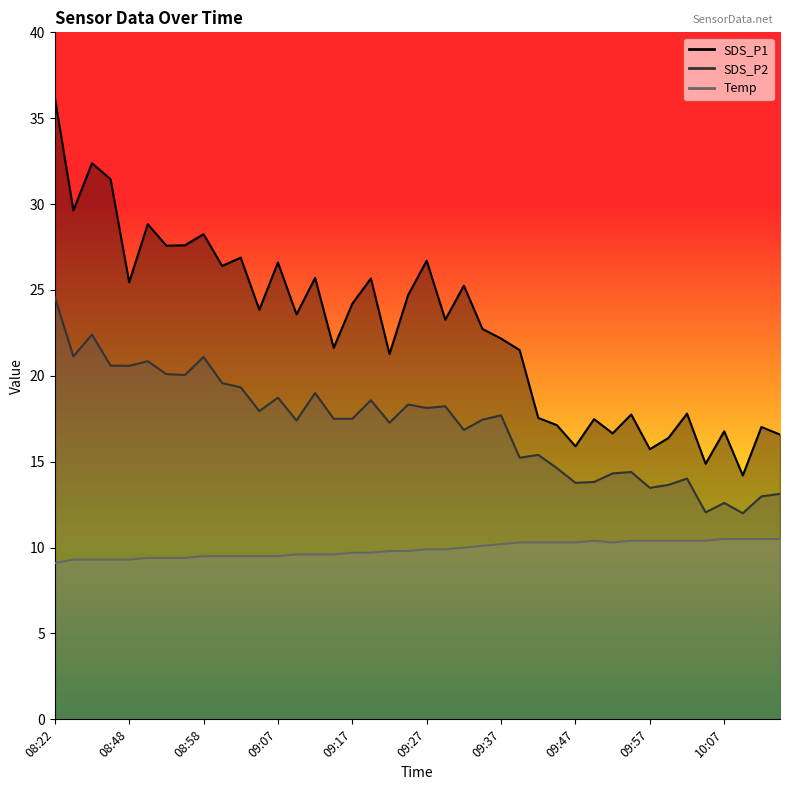

Rank the categories by SDS_P2 value from lowest to highest.

10:10, 10:05, 10:07, 10:12, 10:15, 09:57, 10:00, 09:47, 09:50, 10:02, 09:52, 09:55, 09:45, 09:40, 09:42, 09:32, 09:22, 09:10, 09:35, 09:15, 09:17, 09:37, 09:05, 09:27, 09:30, 09:25, 09:20, 09:07, 09:12, 09:02, 09:00, 08:55, 08:53, 08:48, 08:45, 08:50, 08:58, 08:40, 08:43, 08:22